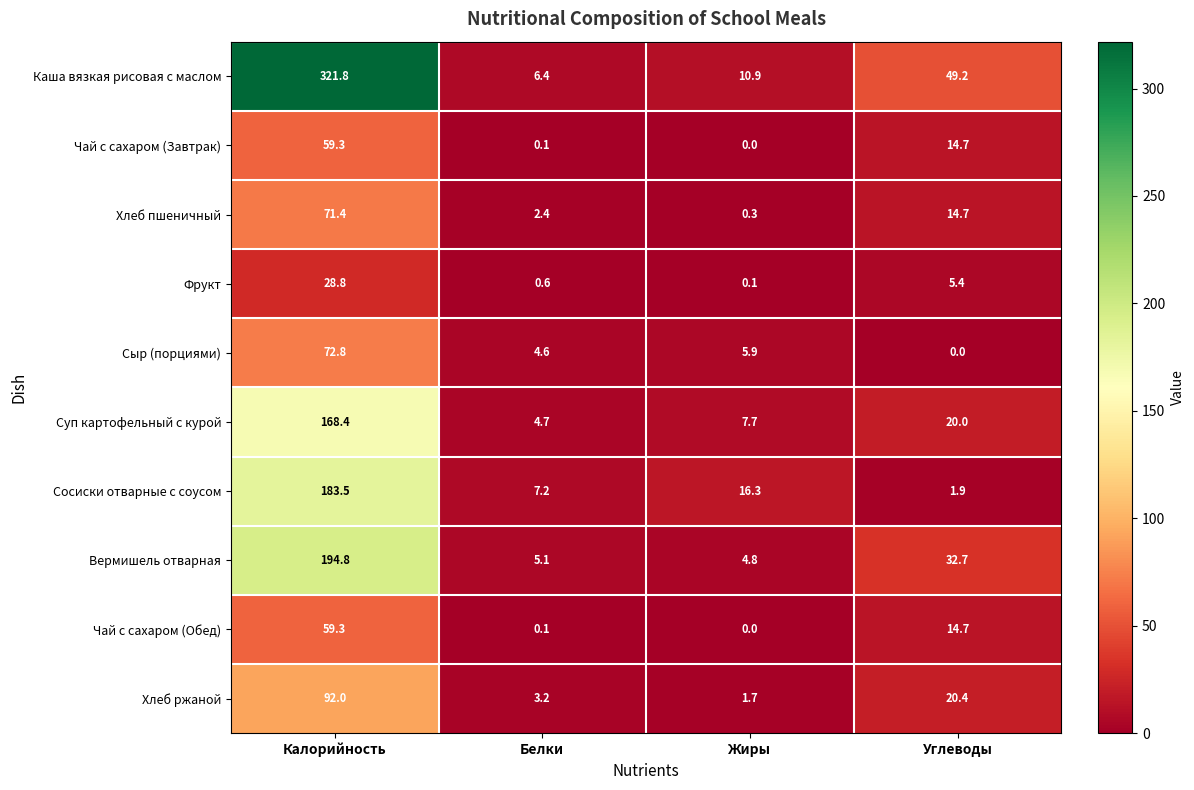

What is the total value across all series at Жиры?

47.7